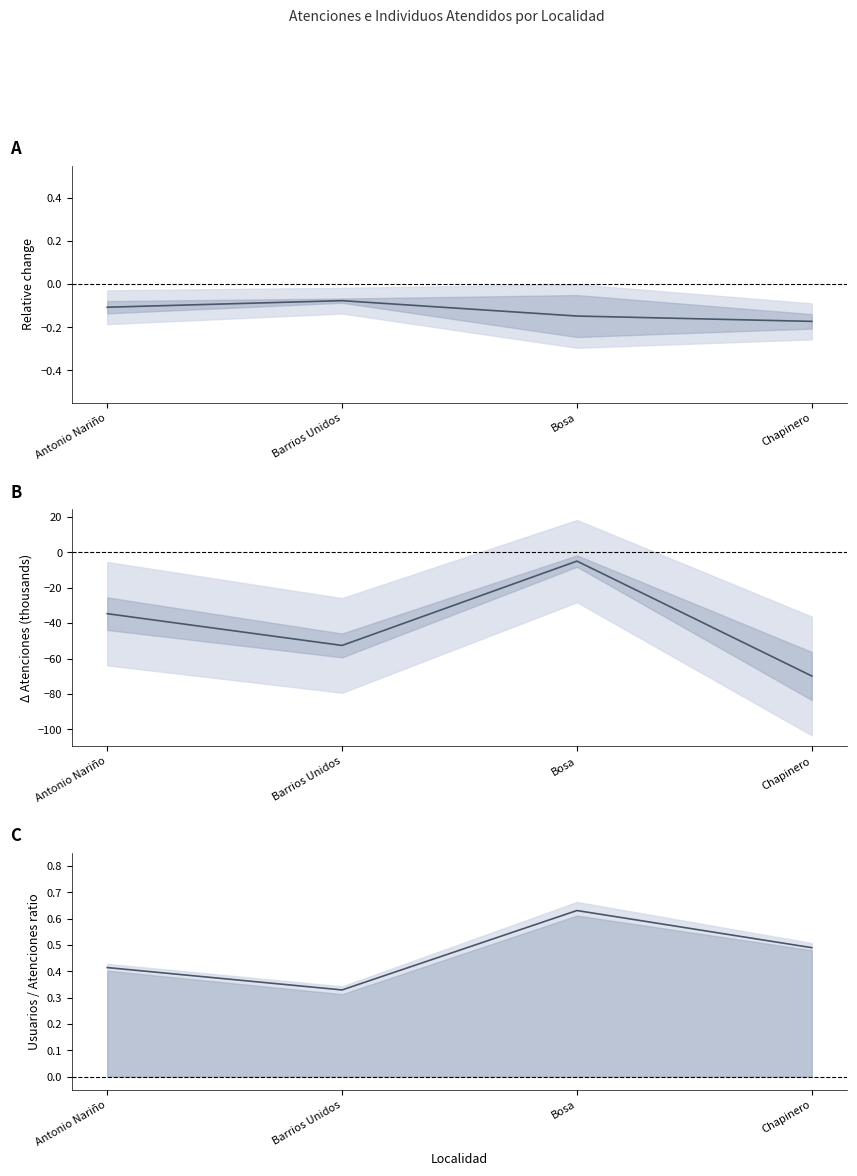

Count the number of data series in this chart.

2